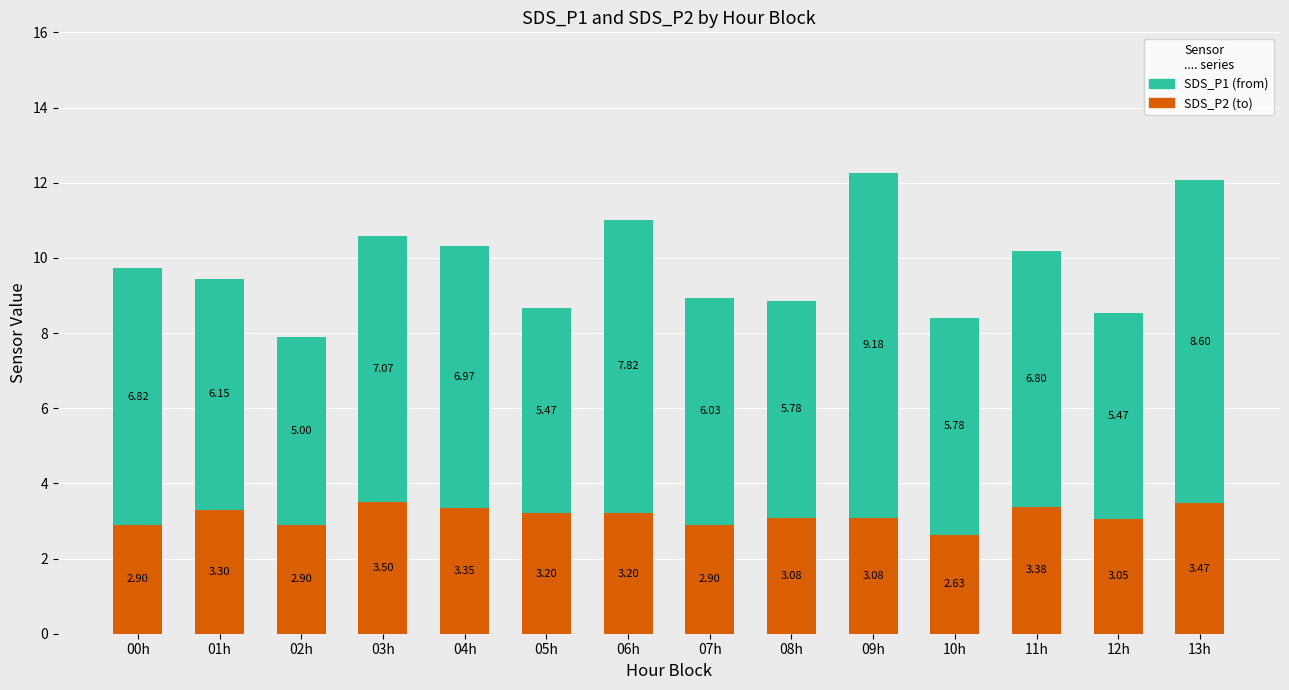

How many categories are shown in the chart?

14